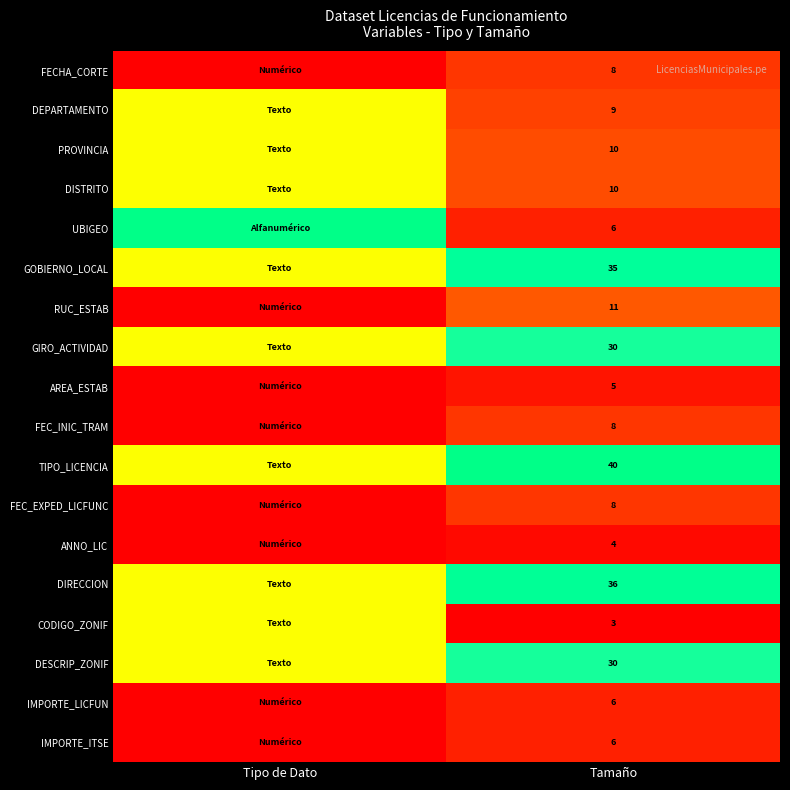

What is the difference between the highest and lowest values at Tamaño?

37.0